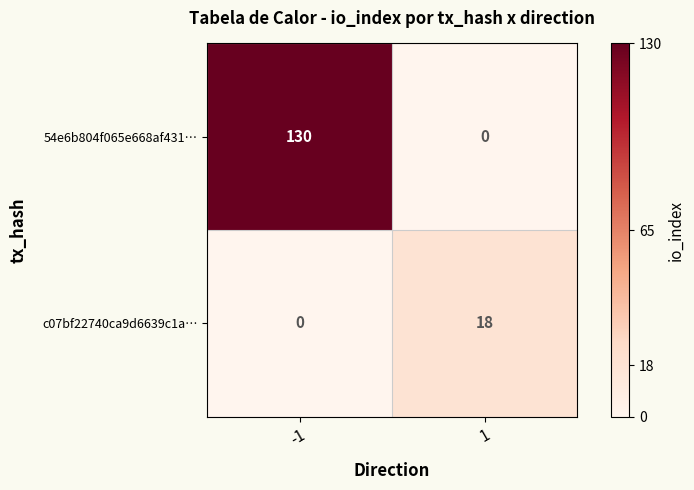

Rank the series at -1 from lowest to highest value.

c07bf22740ca9d6639c1a…, 54e6b804f065e668af431…